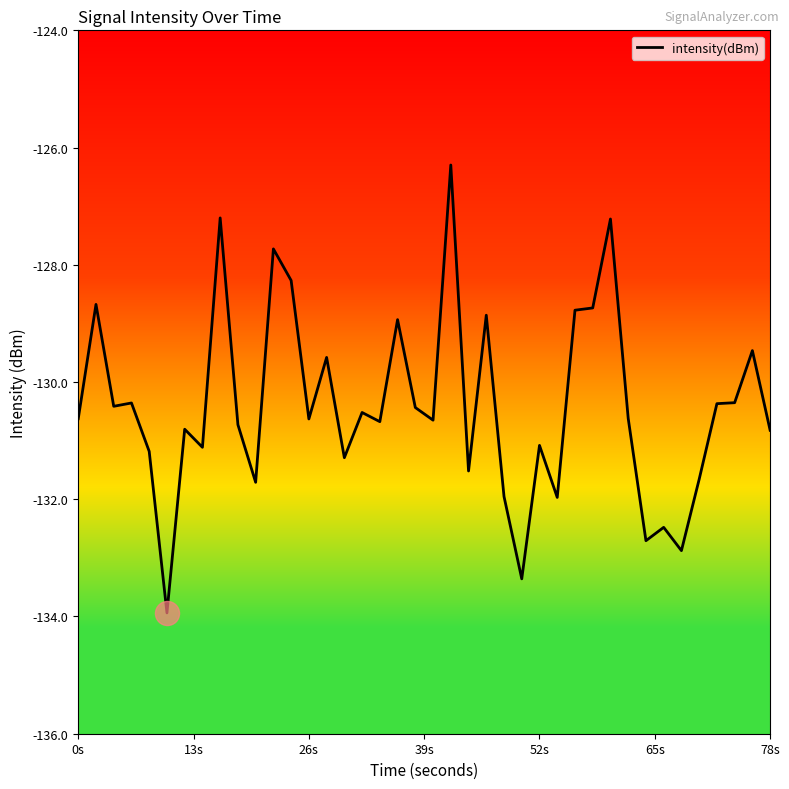

What is the smallest value displayed?

-133.9